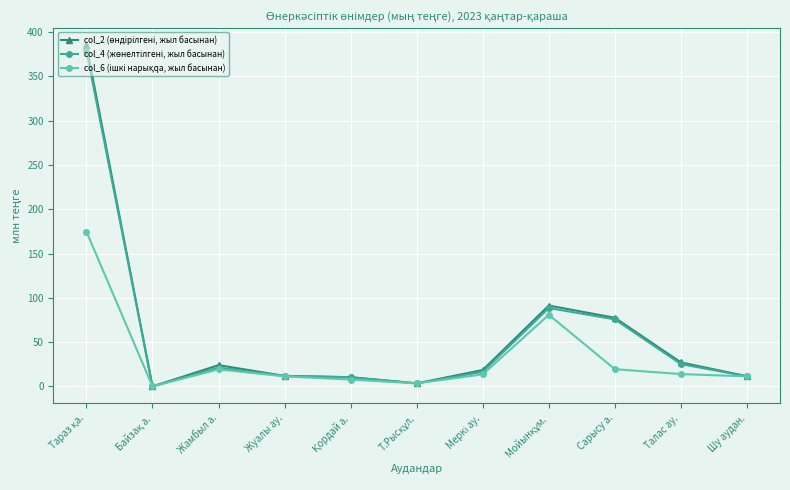

What is the label of the 10th point from the left?

Талас ау.